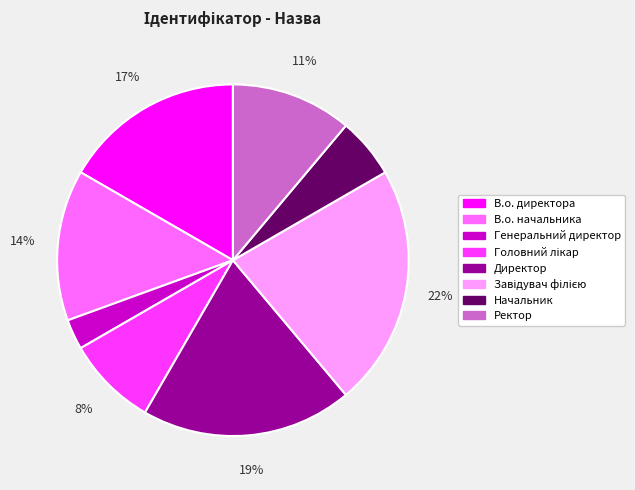

Combined, do Ректор and Генеральний директор account for over 50%?

No